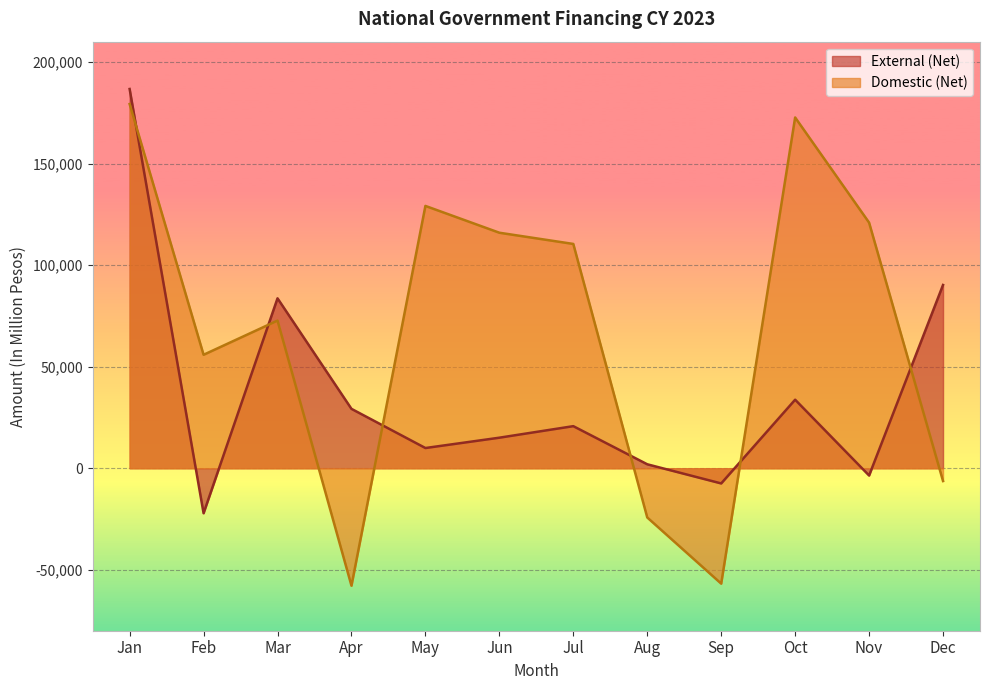

At which category does Domestic (Net) reach its first local peak?

Mar